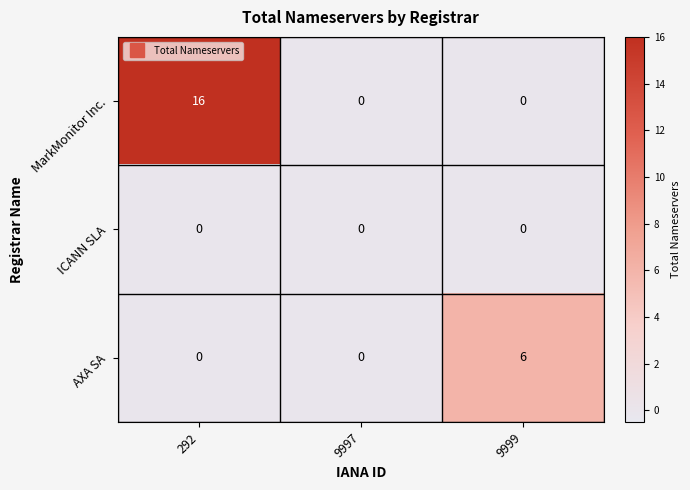

What is the difference between the maximum and minimum values in the AXA SA series?

6